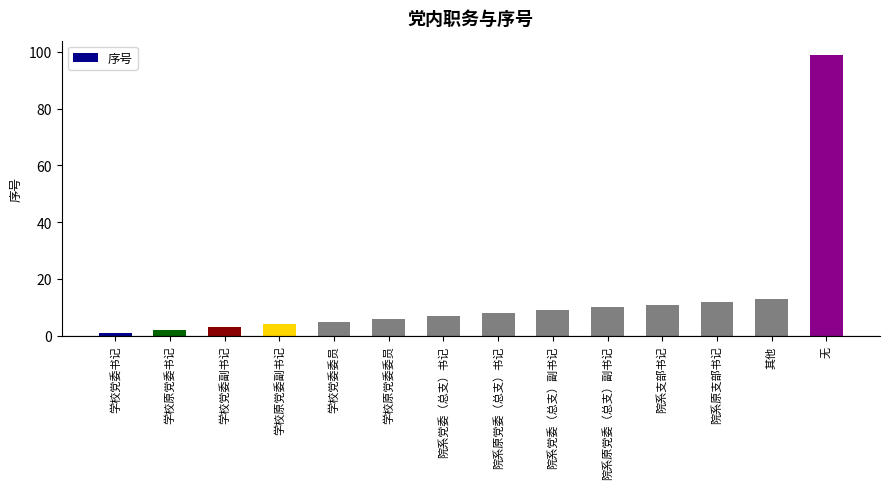

True or false: the data shows 2 at 学校原党委书记.

True